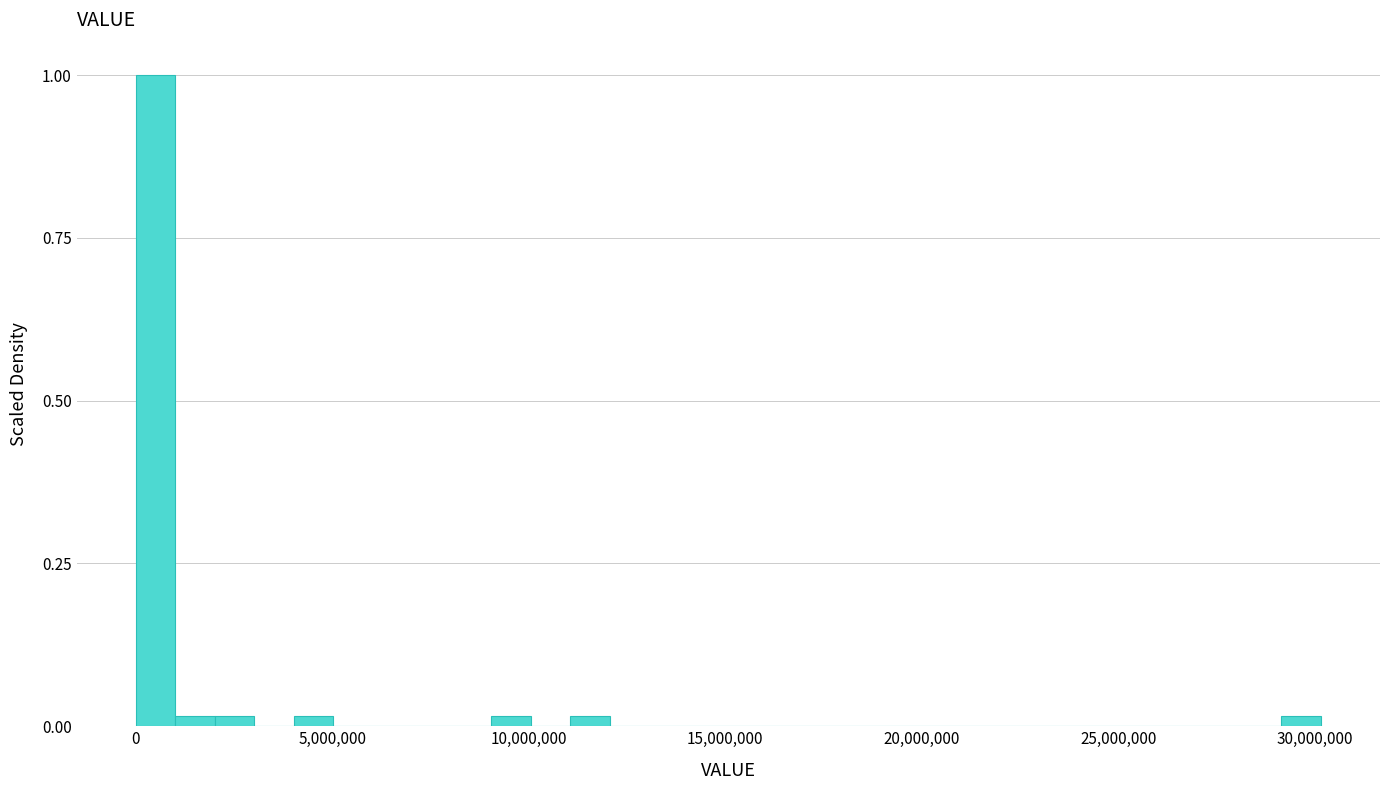

Read against the x-axis, roughly where is the centre of the tallest bar?

500000